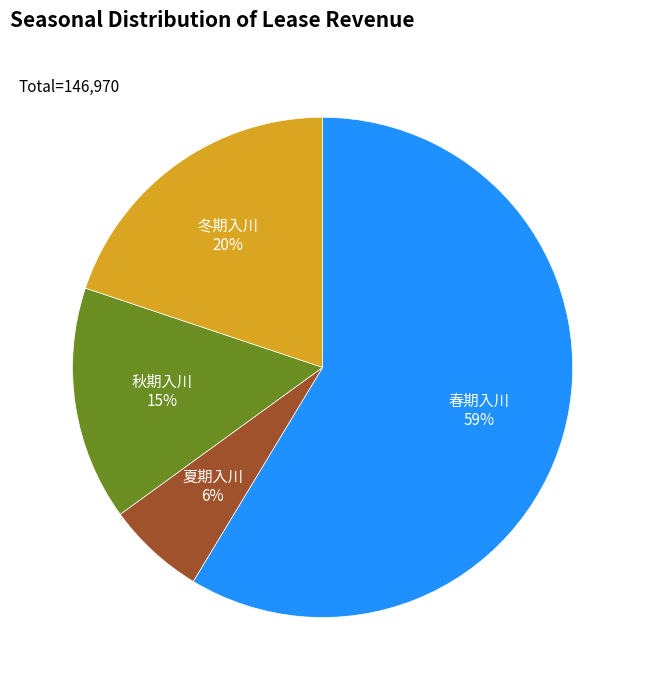

Combined, do 夏期入川 and 冬期入川 account for over 50%?

No